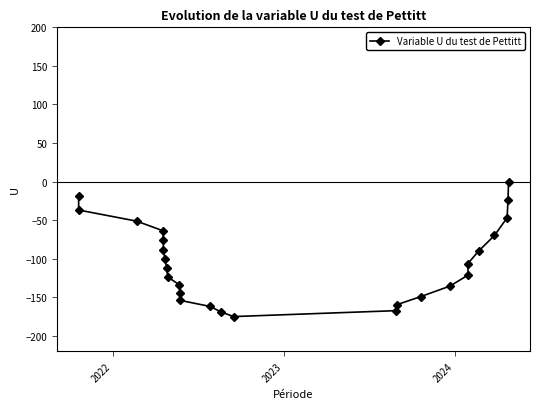

What is the minimum value shown in the chart?

-175.0